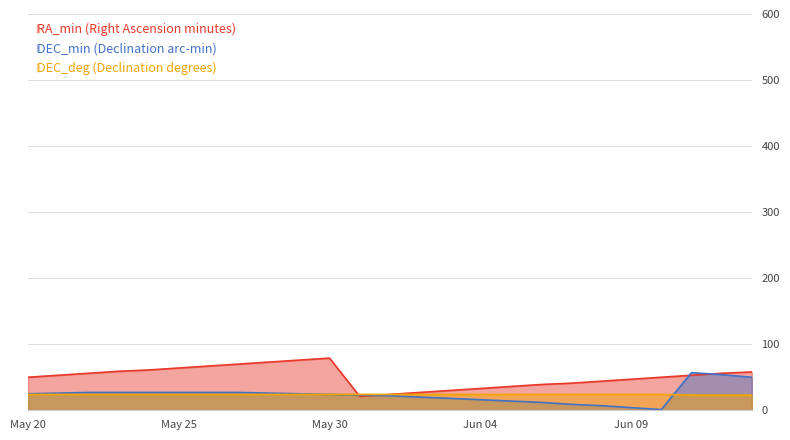

True or false: RA_min has a value of 39 at Jun 06.

True